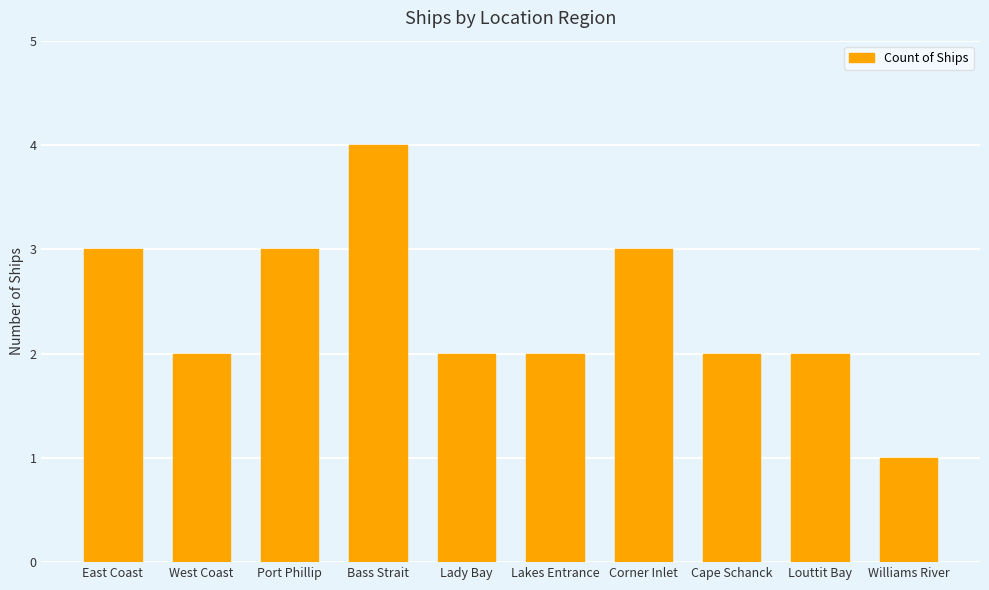

Reading left to right, transcribe all the data shown in this chart.

East Coast=3	West Coast=2	Port Phillip=3	Bass Strait=4	Lady Bay=2	Lakes Entrance=2	Corner Inlet=3	Cape Schanck=2	Louttit Bay=2	Williams River=1